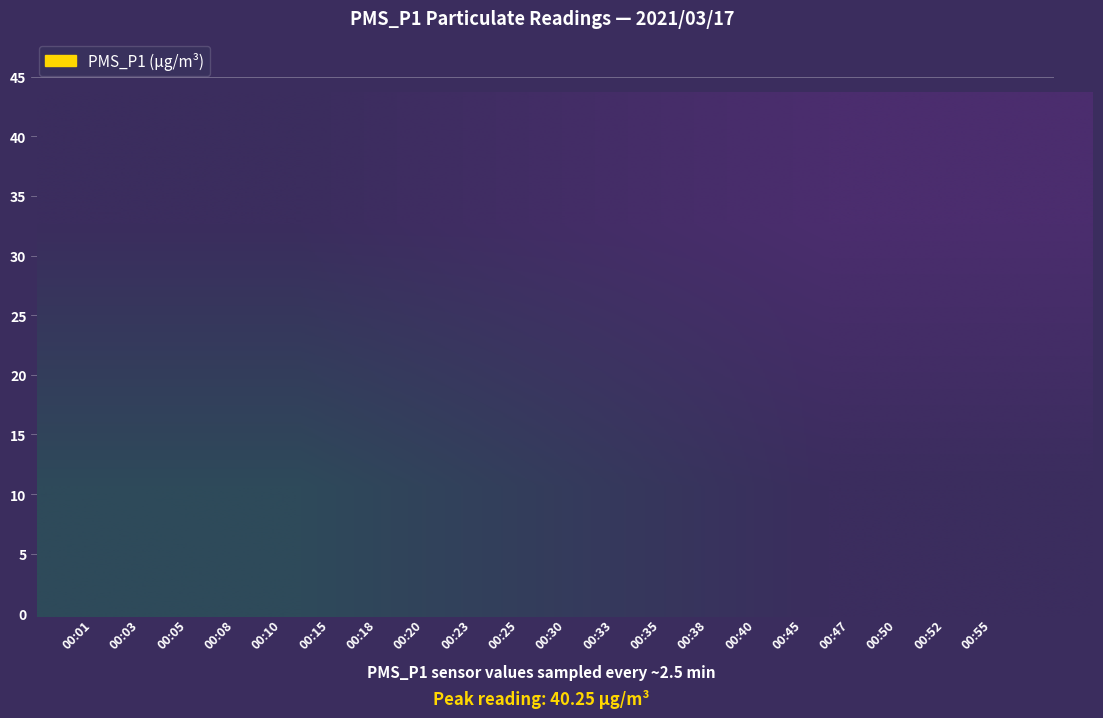

What value does the data have at 00:15?

8.8